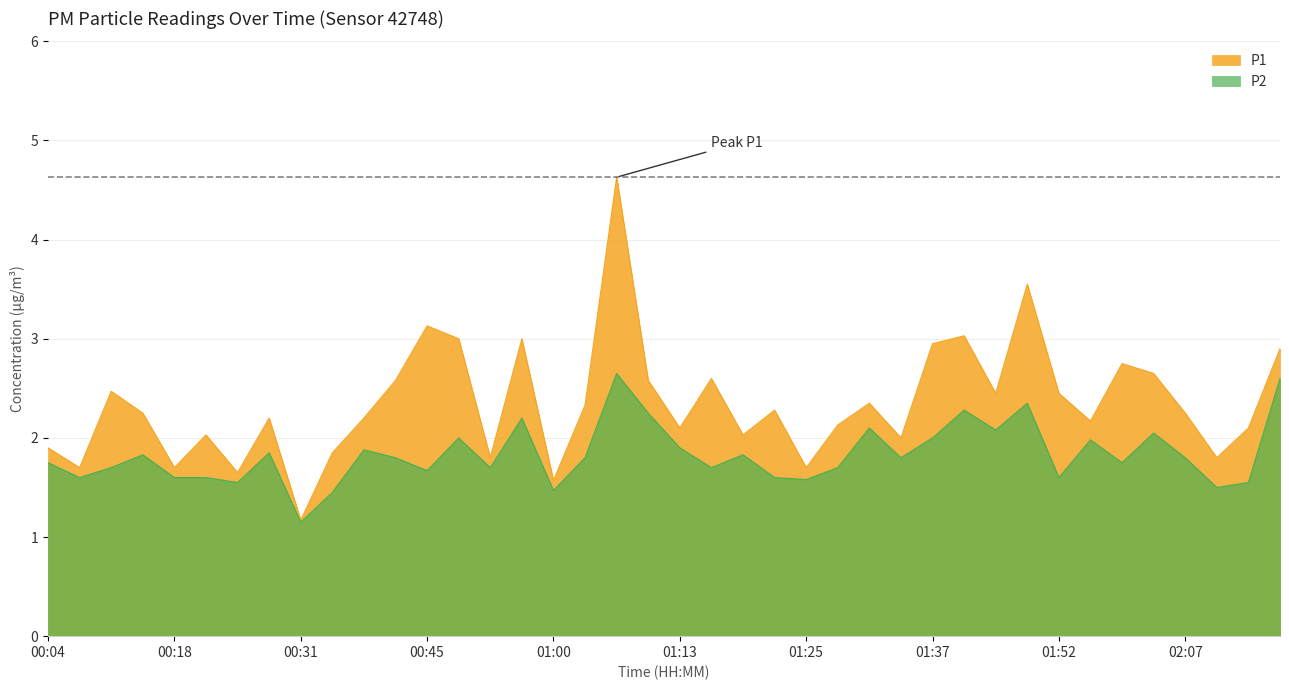

What is the maximum value for P2?

2.6